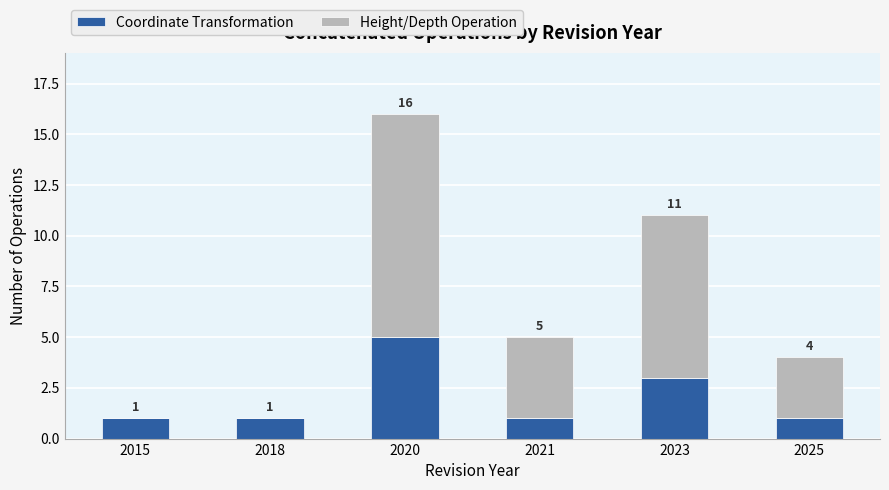

Which category has the highest value in the Coordinate Transformation series?

2020